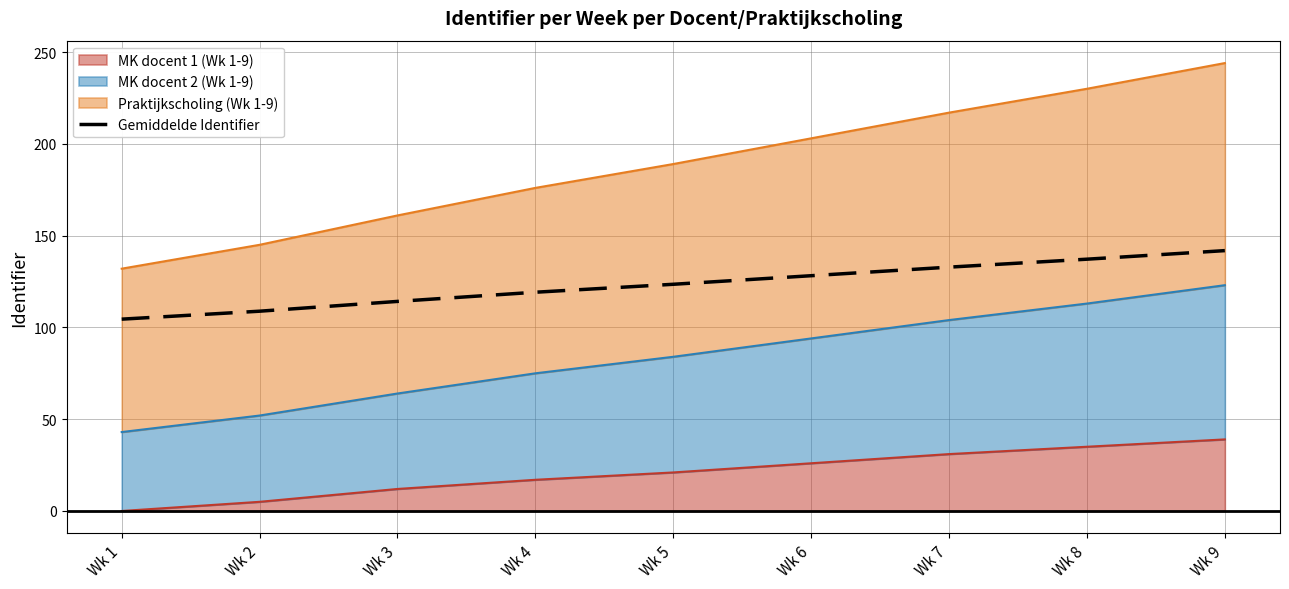

Reading left to right, transcribe all the data shown in this chart.

104.5	108.8	114.2	119.2	123.5	128.2	132.8	137.2	141.8